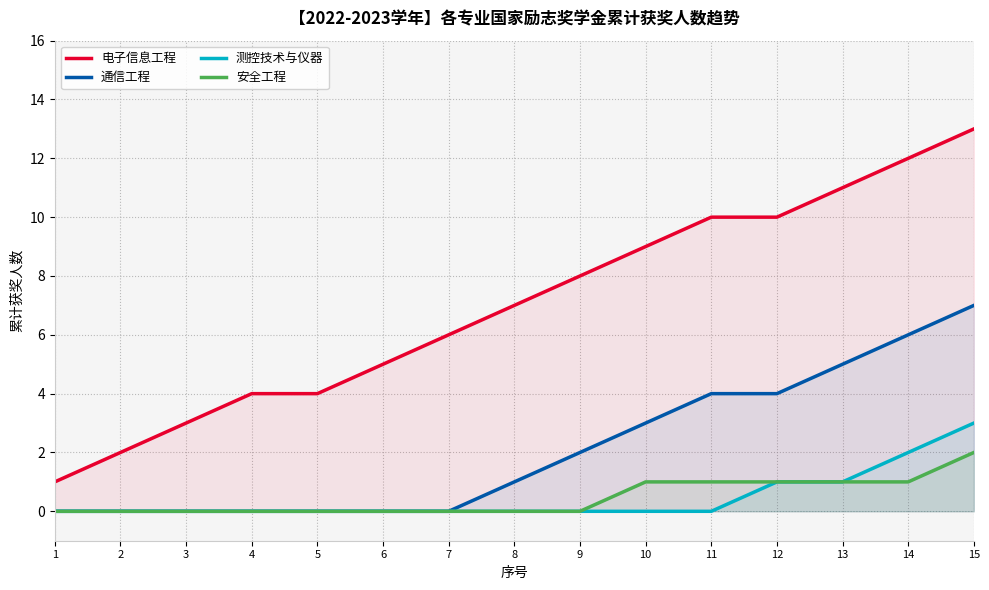

Reading right to left, transcribe all the data shown in this chart.

电子信息工程: 15=13	14=12	13=11	12=10	11=10	10=9	9=8	8=7	7=6	6=5	5=4	4=4	3=3	2=2	1=1
通信工程: 15=7	14=6	13=5	12=4	11=4	10=3	9=2	8=1	7=0	6=0	5=0	4=0	3=0	2=0	1=0
测控技术与仪器: 15=3	14=2	13=1	12=1	11=0	10=0	9=0	8=0	7=0	6=0	5=0	4=0	3=0	2=0	1=0
安全工程: 15=2	14=1	13=1	12=1	11=1	10=1	9=0	8=0	7=0	6=0	5=0	4=0	3=0	2=0	1=0